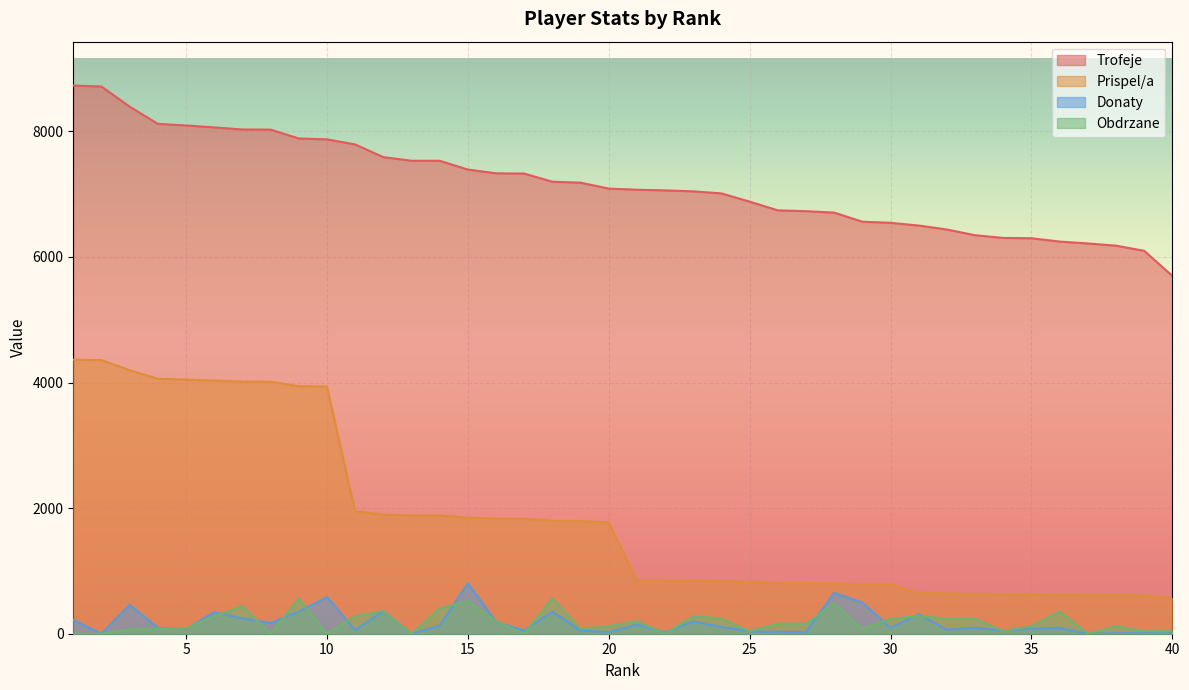

Reading left to right, list all the values displayed in this chart.

Trofeje: 8730	8714	8394	8120	8094	8063	8030	8028	7887	7873	7792	7590	7532	7532	7392	7332	7328	7198	7183	7089	7071	7060	7045	7012	6881	6742	6729	6706	6561	6544	6500	6437	6346	6303	6298	6245	6215	6180	6098	5699
Prispel/a: 4365	4357	4197	4060	4047	4031	4015	4014	3943	3936	1948	1897	1883	1883	1848	1833	1832	1799	1795	1772	848	847	845	841	825	809	807	804	787	785	650	643	634	630	629	624	621	618	609	569
Donaty: 219	0	460	96	75	342	244	171	354	584	58	359	0	125	805	190	51	352	52	26	146	24	195	108	37	31	27	651	497	95	309	64	96	46	81	92	0	8	8	21
Obdrzane: 0	0	70	80	88	280	438	0	560	0	280	360	0	400	520	200	0	560	80	120	200	0	280	240	40	160	160	480	78	240	280	240	240	40	120	350	0	120	40	40